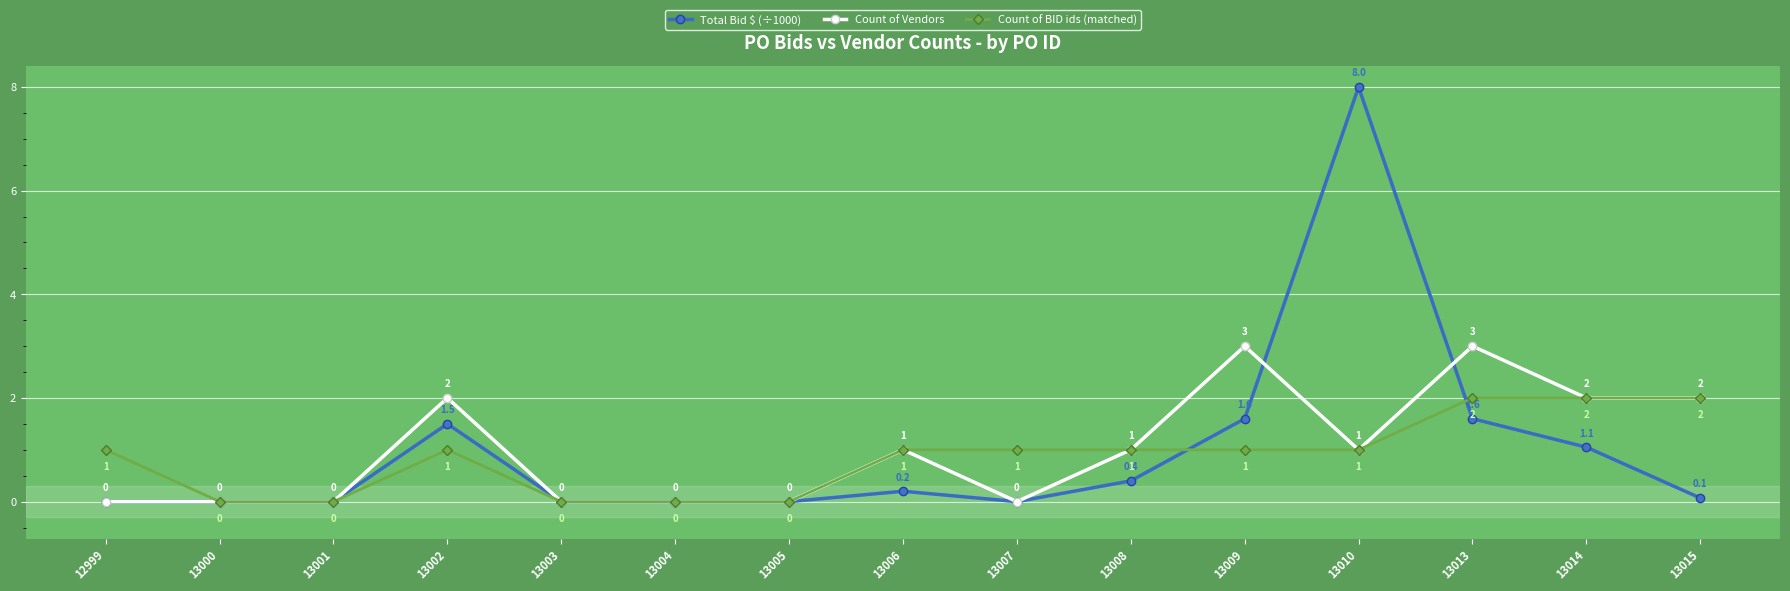

The Total Bid $ (÷1000) series shows 0.3 at 13014. True or false?

False